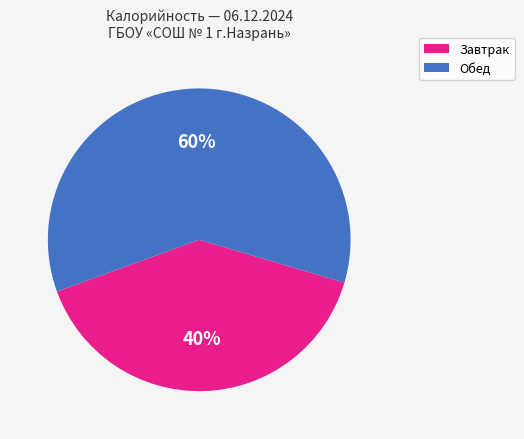

Is Завтрак the majority of the pie?

No